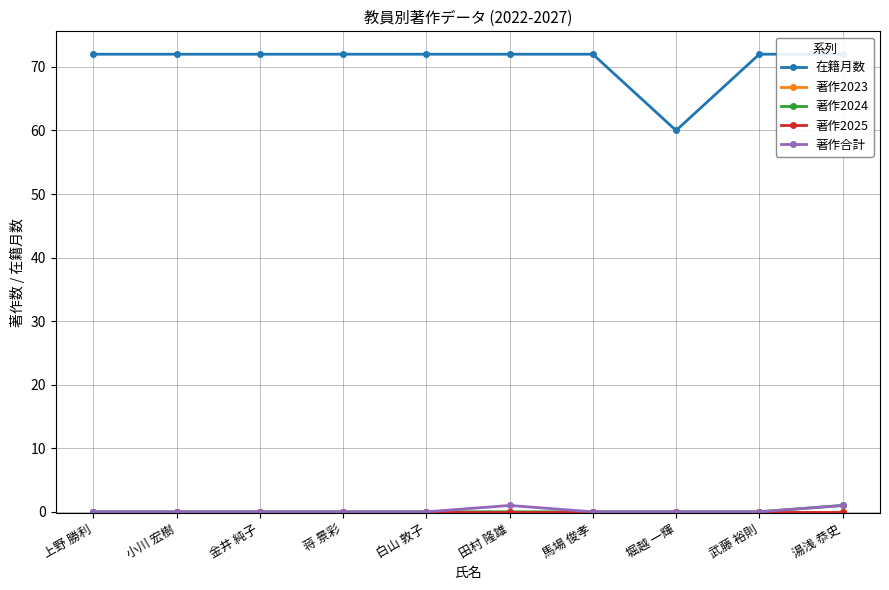

What position from the left is 堀越 一輝?

8